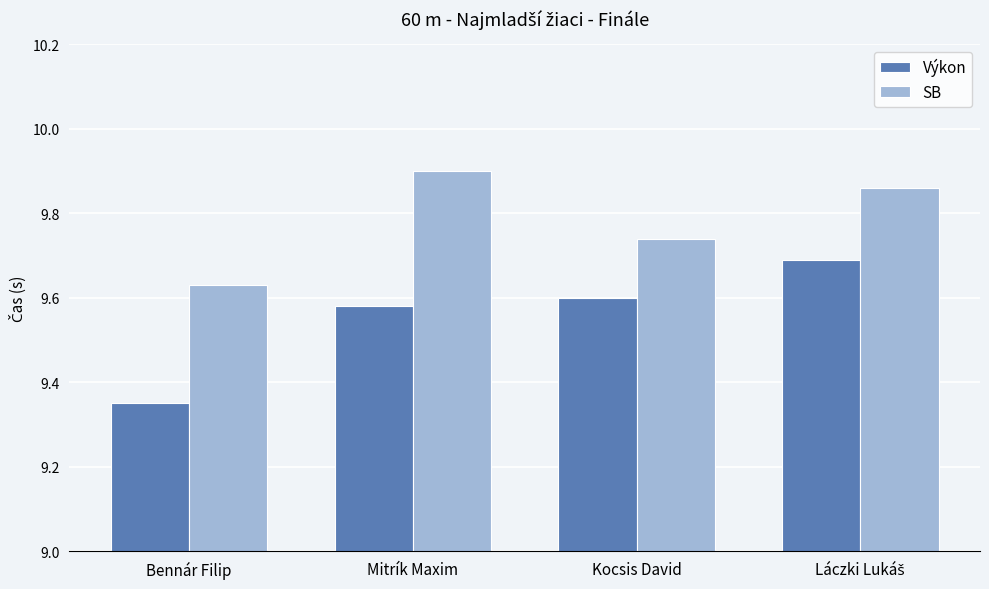

Which series has the largest range (max minus min)?

Výkon